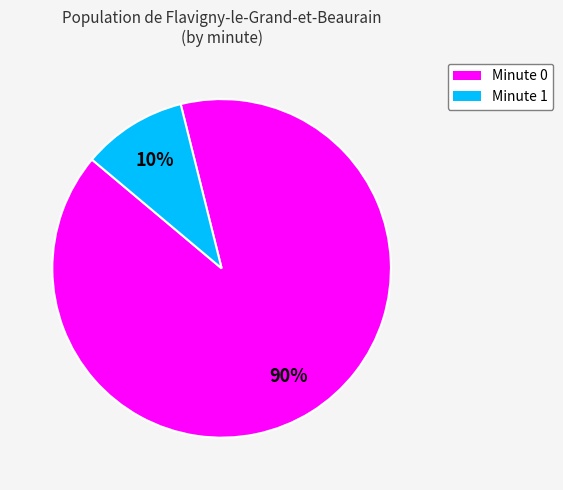

To the nearest percent, what is the difference between the Minute 0 and Minute 1 slice percentages?

80%